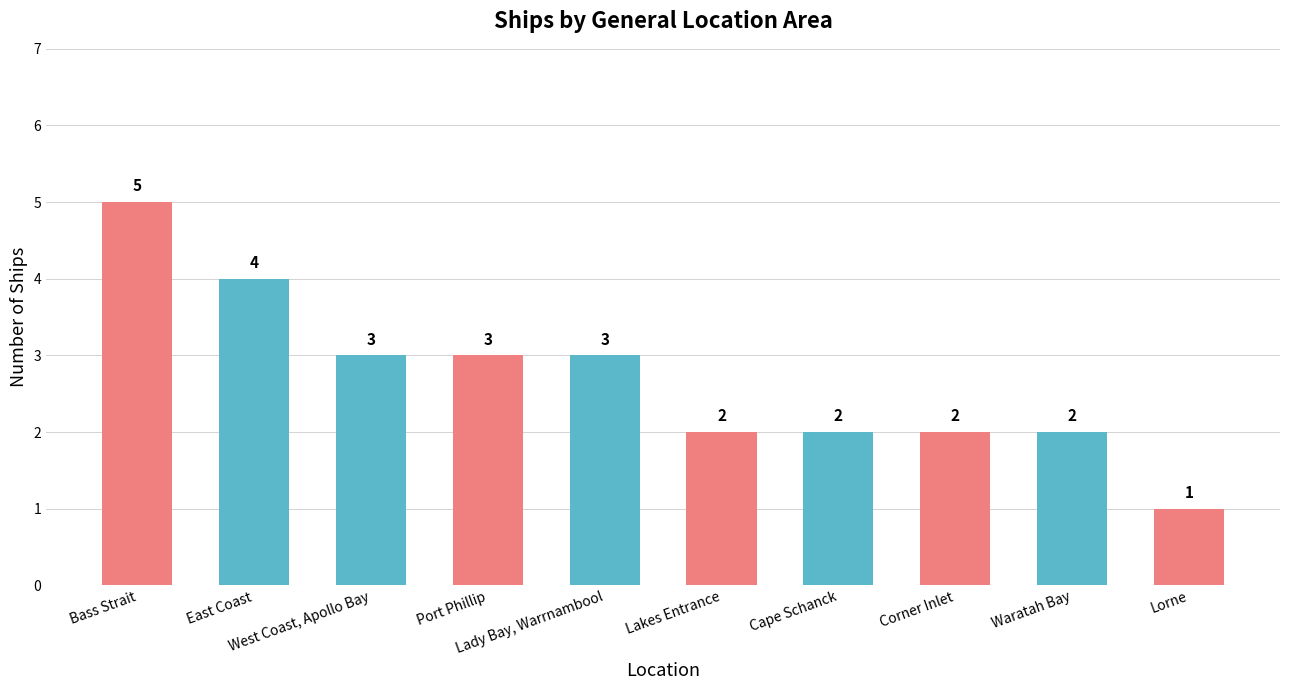

Count the number of data series in this chart.

1